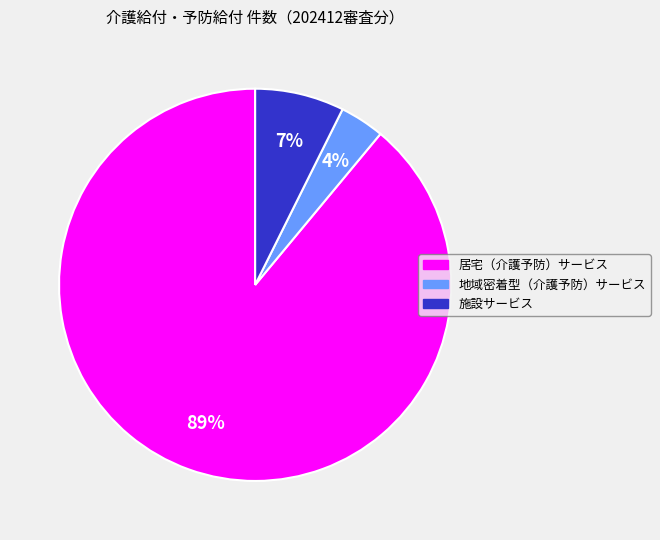

True or false: 施設サービス accounts for 7% of the total.

True